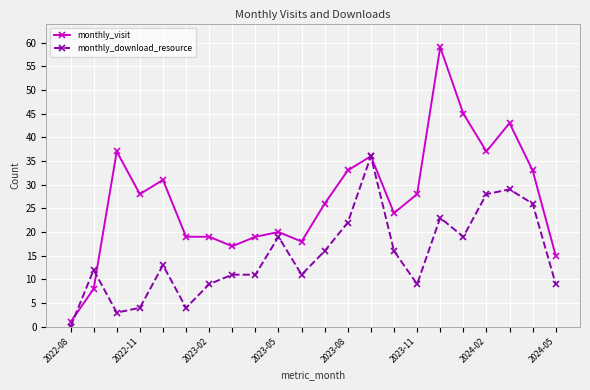

True or false: monthly_download_resource and monthly_visit cross at least once.

True